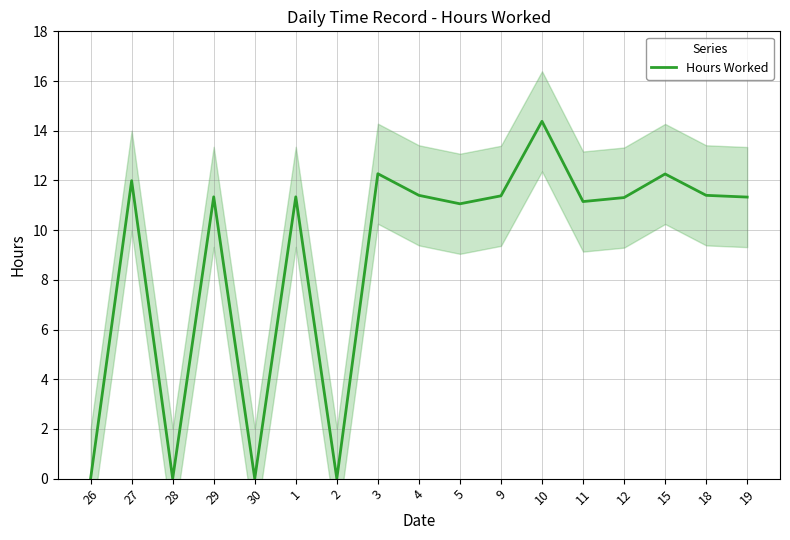

What is the value of the 11th point from the left?

11.4